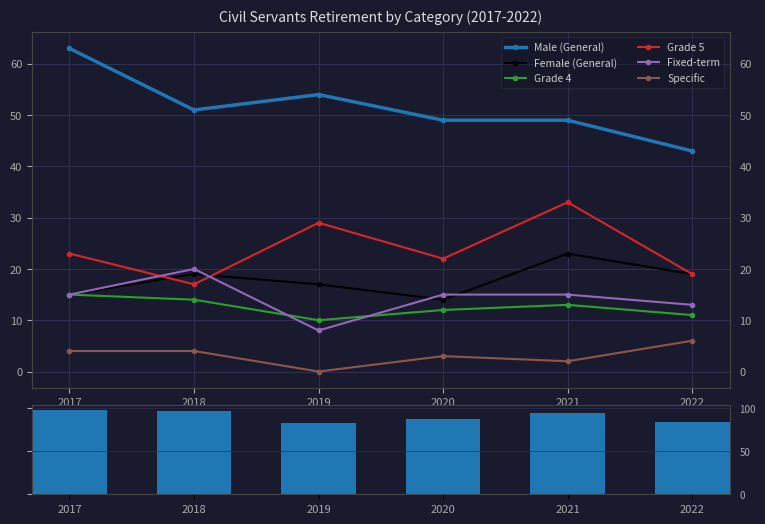

The value of Fixed-term at 2018 is 29. True or false?

False